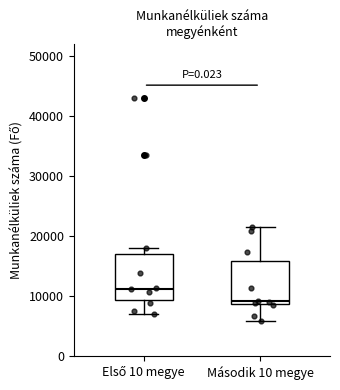

Reading left to right, read every box against the y-axis: the position of its median line, the range the box covers, and the ends of its whiskers. The values are not printed on the chart, so give them approximately, as read against the axis.

Első 10 megye: median 11000, box 9000 to 17000, whiskers 7000 to 18000
Második 10 megye: median 9000 (just above the box's lower edge), box 9000 to 16000, whiskers 6000 to 22000